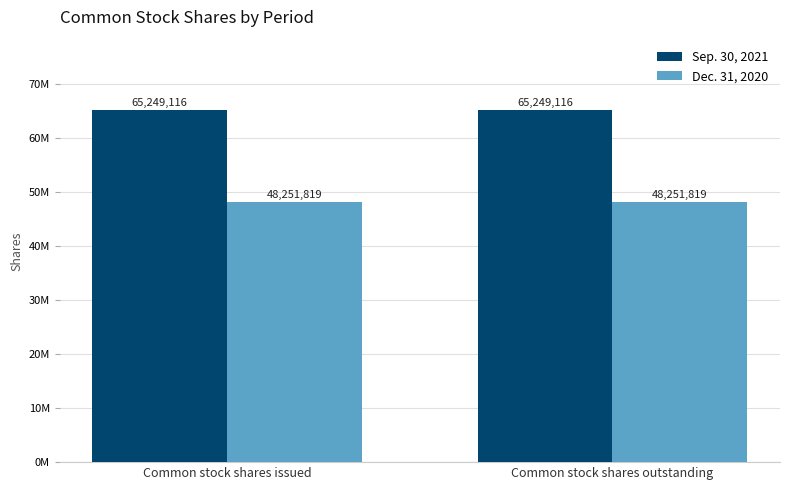

Reading left to right, what are all the values shown in this chart?

Sep. 30, 2021: Common stock shares issued=65249116	Common stock shares outstanding=65249116
Dec. 31, 2020: Common stock shares issued=48251819	Common stock shares outstanding=48251819